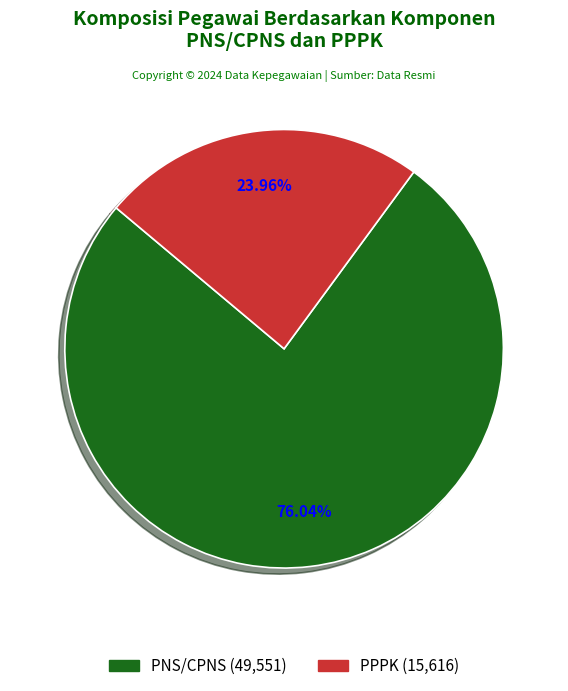

True or false: PPPK accounts for 24% of the total.

True